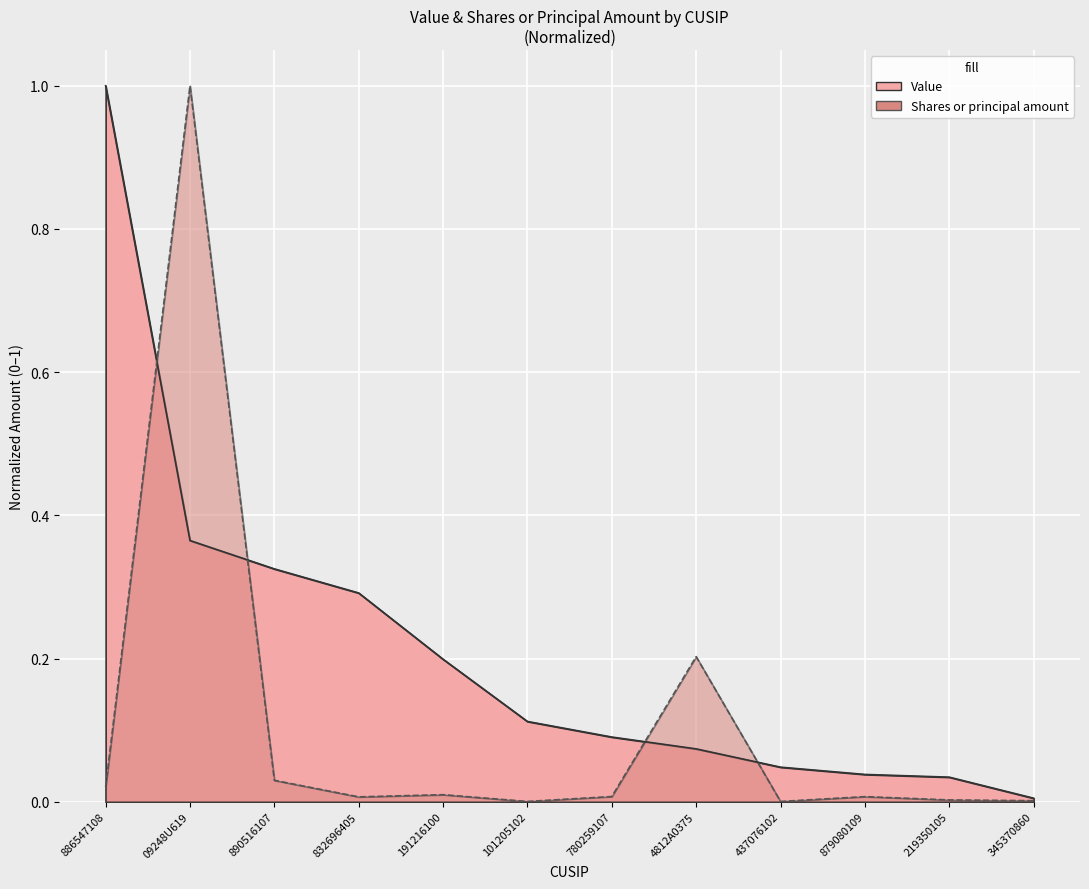

What is the sum of all Value values?

2.6